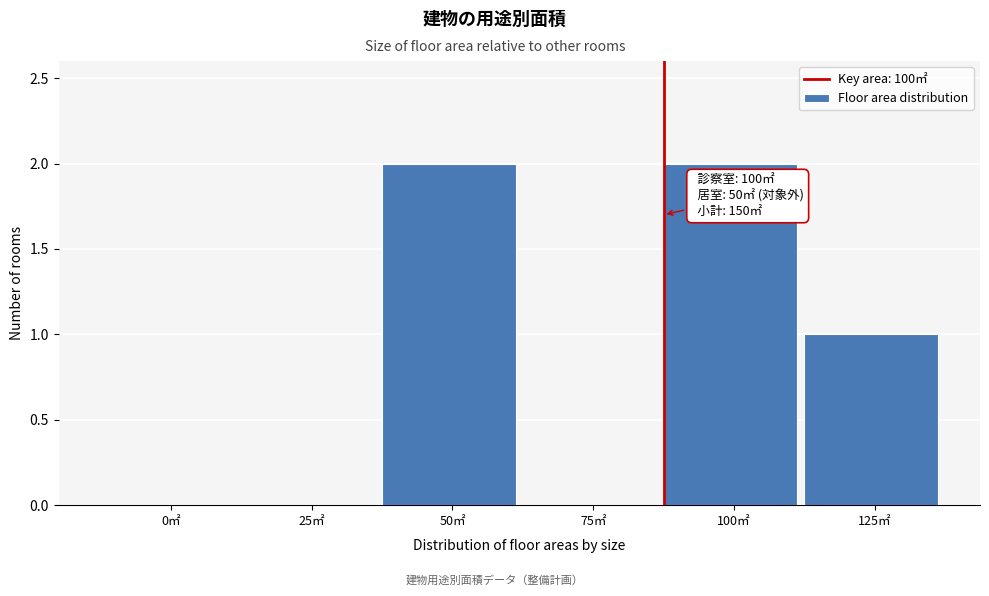

Reading left to right, what are all the values shown in this chart?

0㎡=0	25㎡=0	50㎡=2	75㎡=0	100㎡=2	125㎡=1